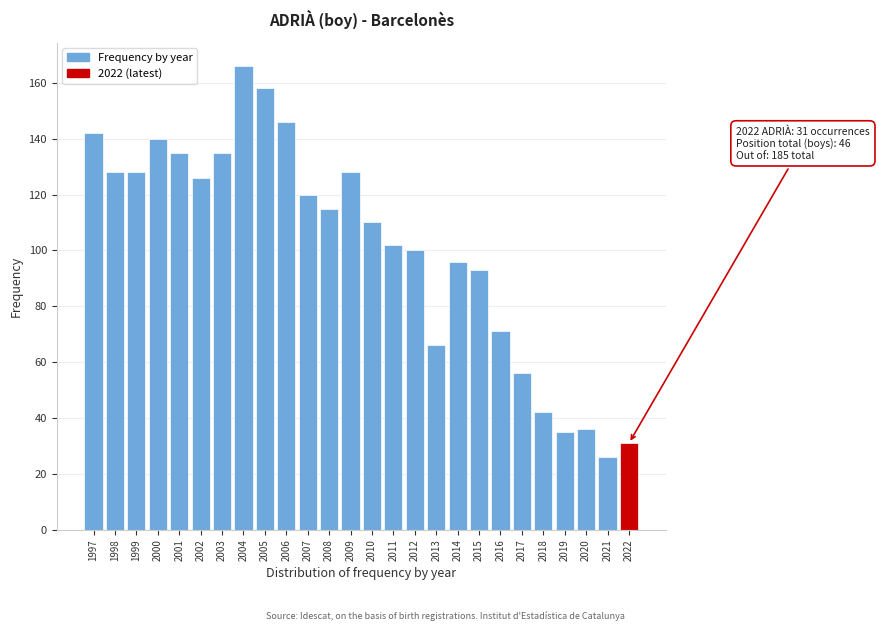

Reading right to left, transcribe all the data shown in this chart.

2022=31	2021=26	2020=36	2019=35	2018=42	2017=56	2016=71	2015=93	2014=96	2013=66	2012=100	2011=102	2010=110	2009=128	2008=115	2007=120	2006=146	2005=158	2004=166	2003=135	2002=126	2001=135	2000=140	1999=128	1998=128	1997=142